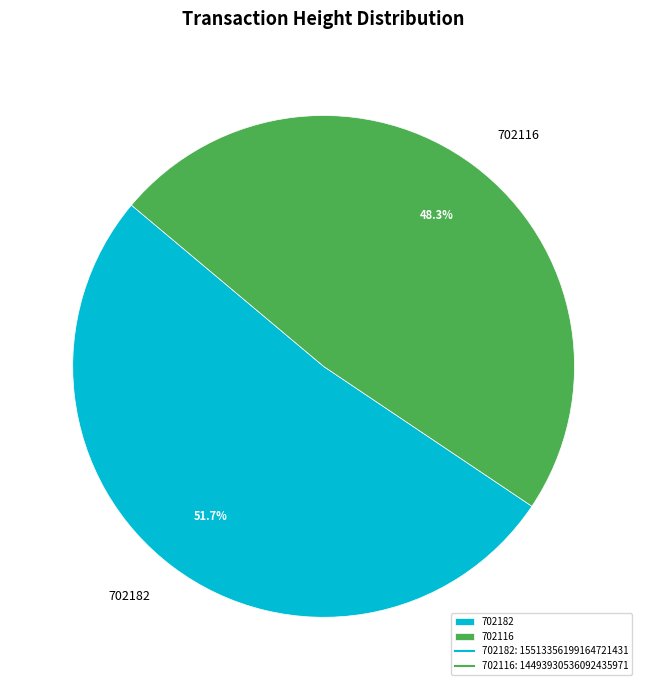

Count the number of slices in the pie.

2